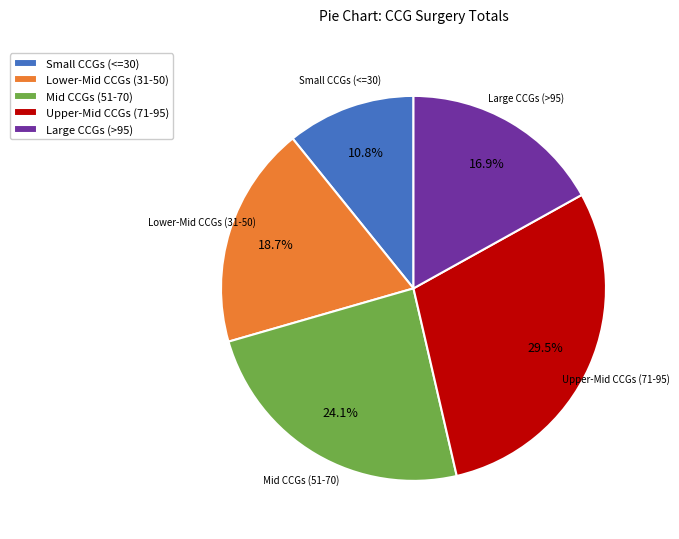

What percentage do Lower-Mid CCGs (31-50) and Large CCGs (>95) together represent?

35.6%